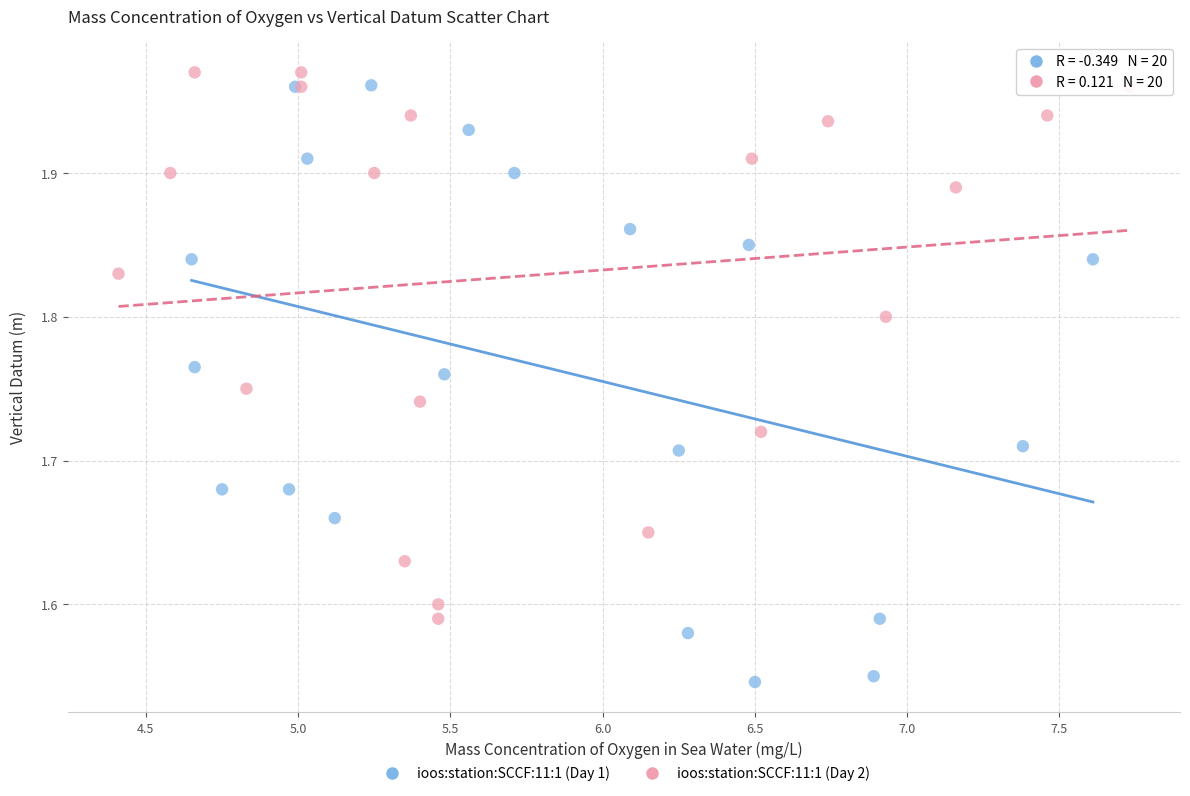

Which series contains the lowest Y value?

ioos:station:SCCF:11:1 (Day 1)